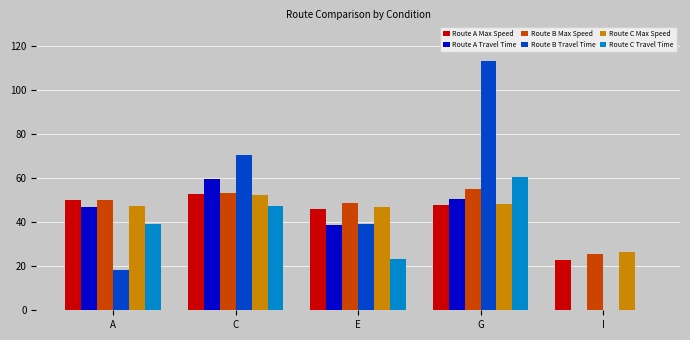

Which series changed the most between A and G?

Route B Travel Time